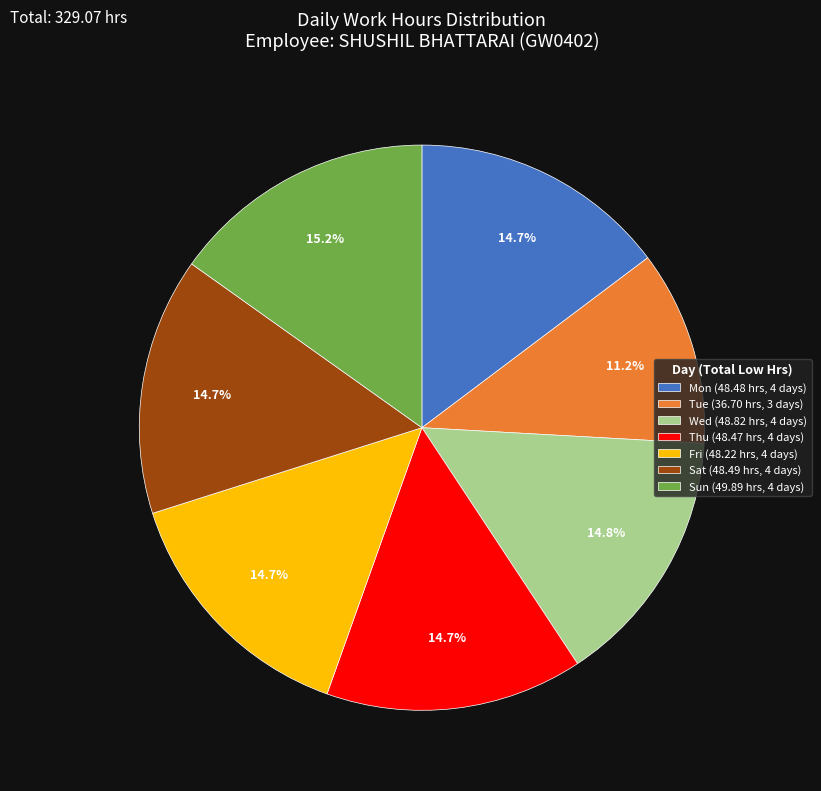

Is there a majority slice in this chart?

No